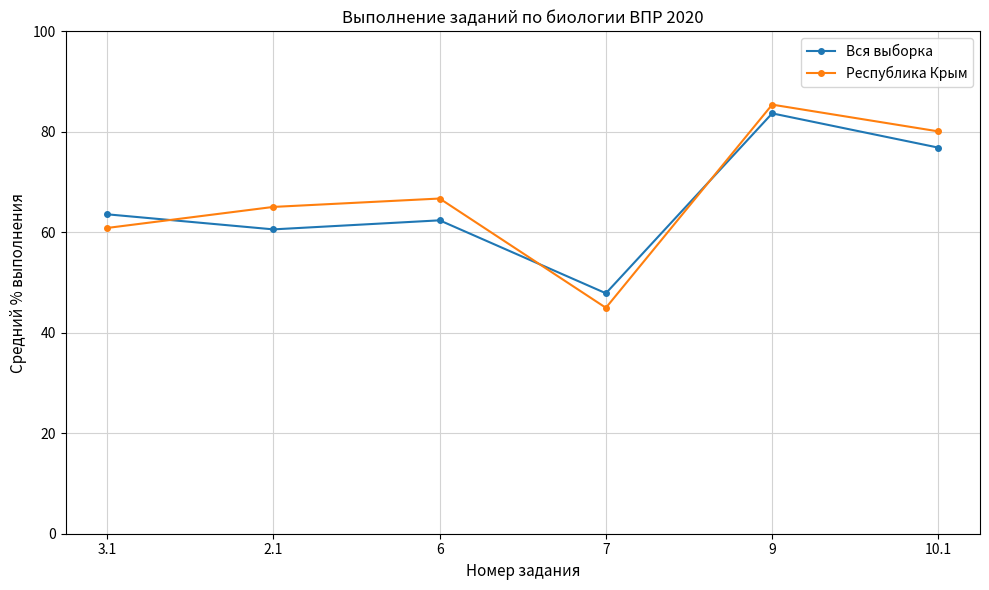

What is the label of the 6th point from the right?

3.1